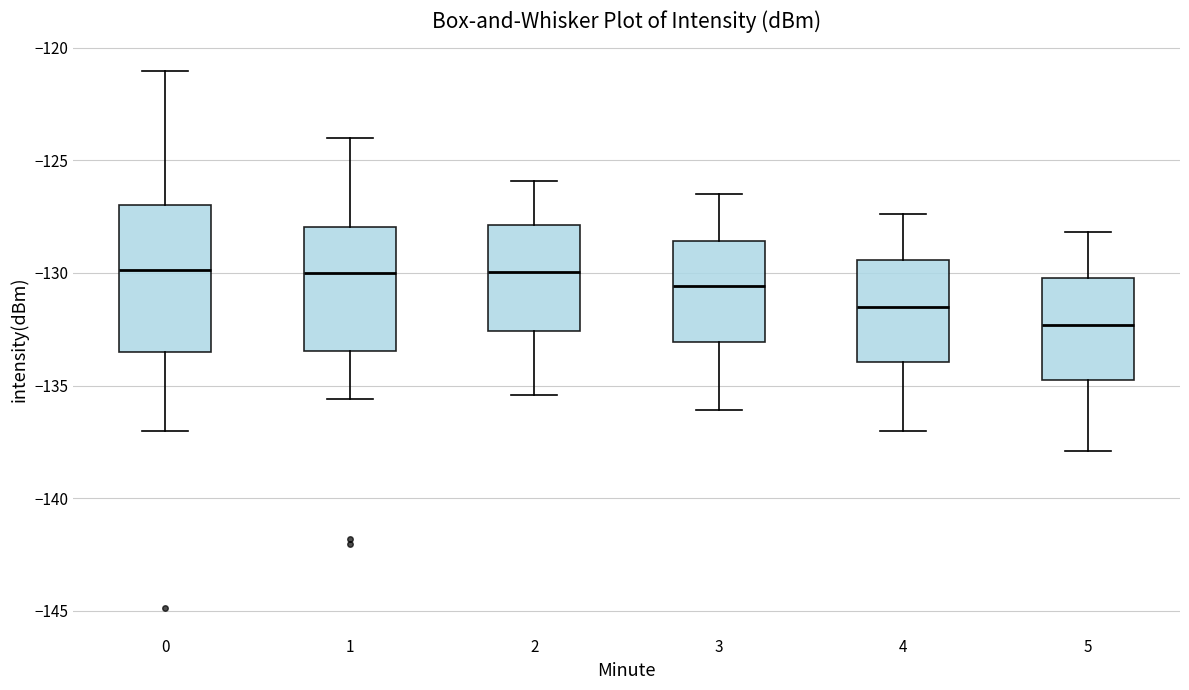

Which box has the lowest median line?

5